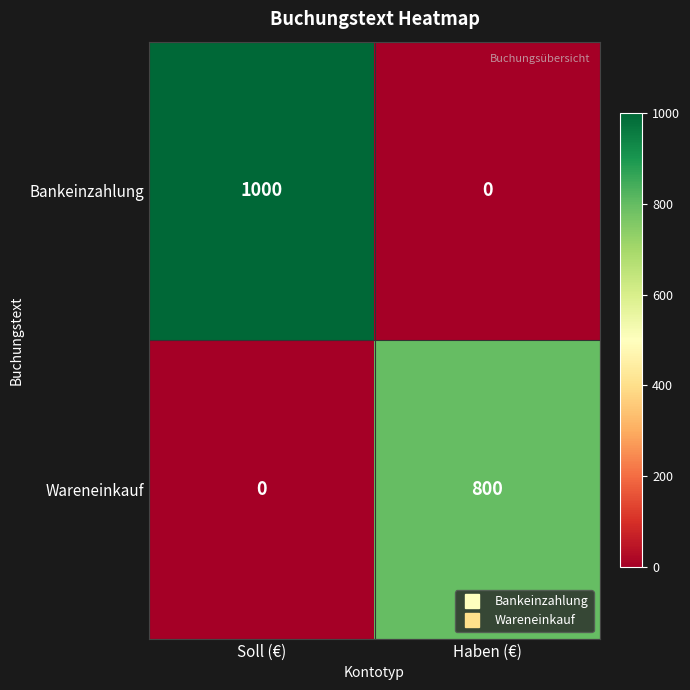

Which series has the largest total across all categories?

Bankeinzahlung